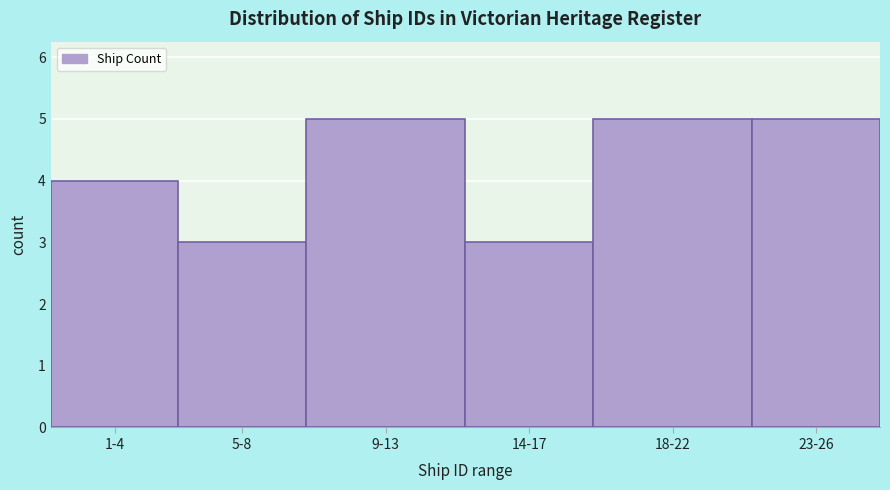

Reading left to right, extract all data points from this chart.

1-4=4	5-8=3	9-13=5	14-17=3	18-22=5	23-26=5